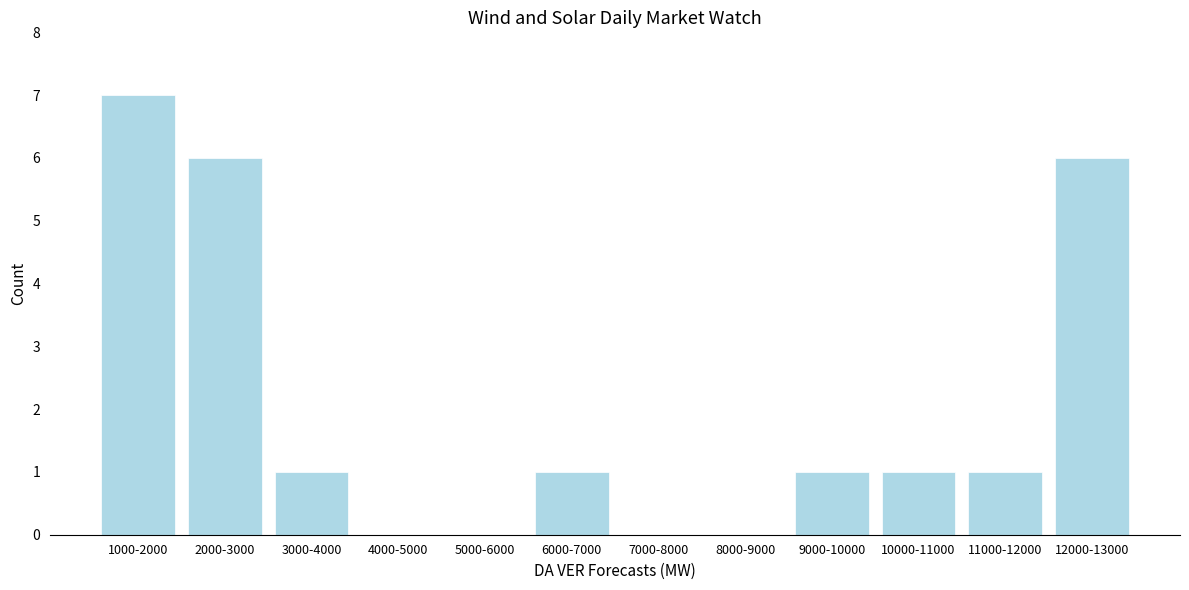

Reading right to left, extract all data points from this chart.

12000-13000=6	11000-12000=1	10000-11000=1	9000-10000=1	8000-9000=0	7000-8000=0	6000-7000=1	5000-6000=0	4000-5000=0	3000-4000=1	2000-3000=6	1000-2000=7